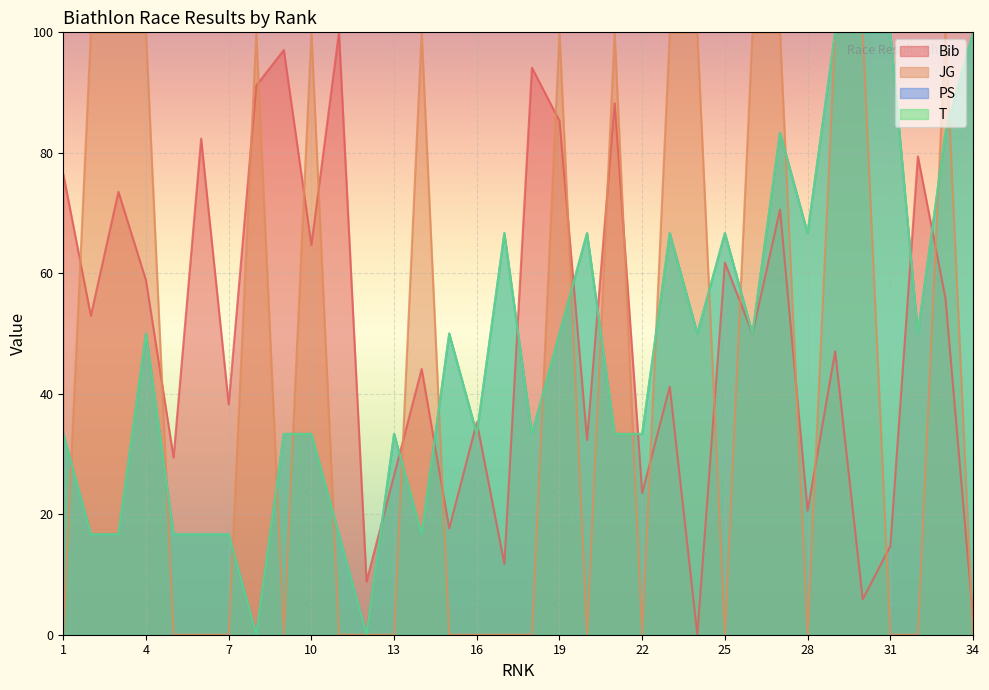

Does the chart display data point markers on the line(s)?

No